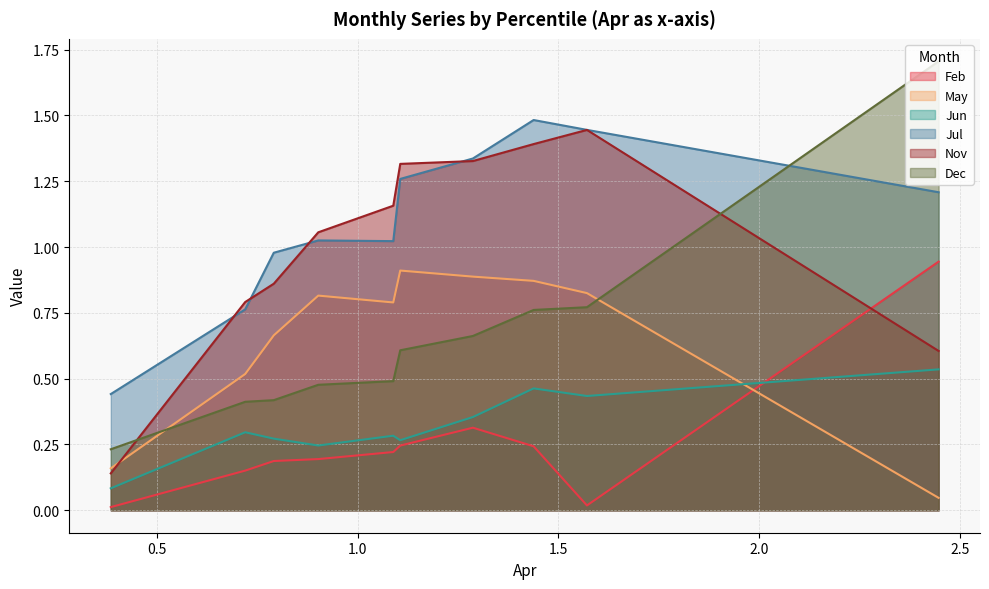

Which series has the largest total across all categories?

Jul